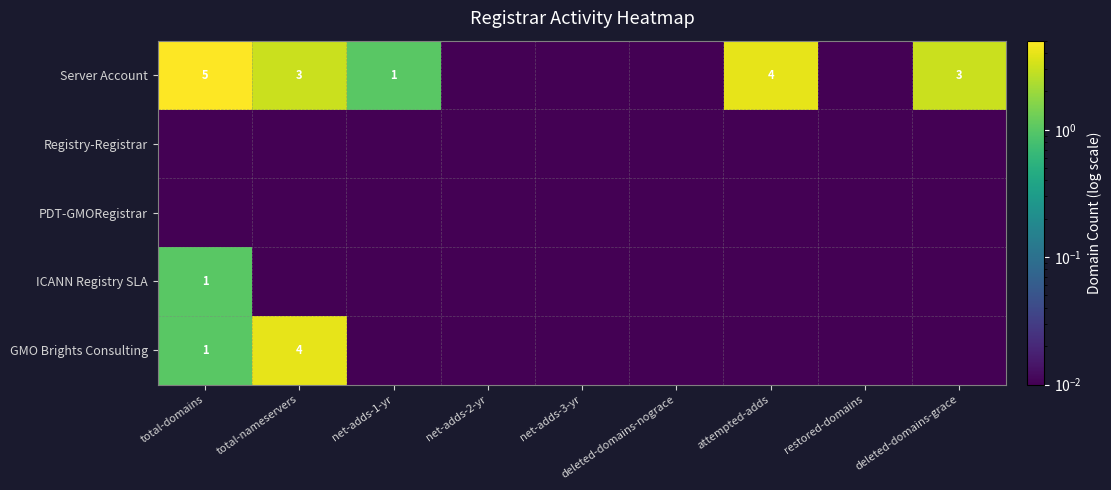

At how many categories does at least one series exceed 1?

5